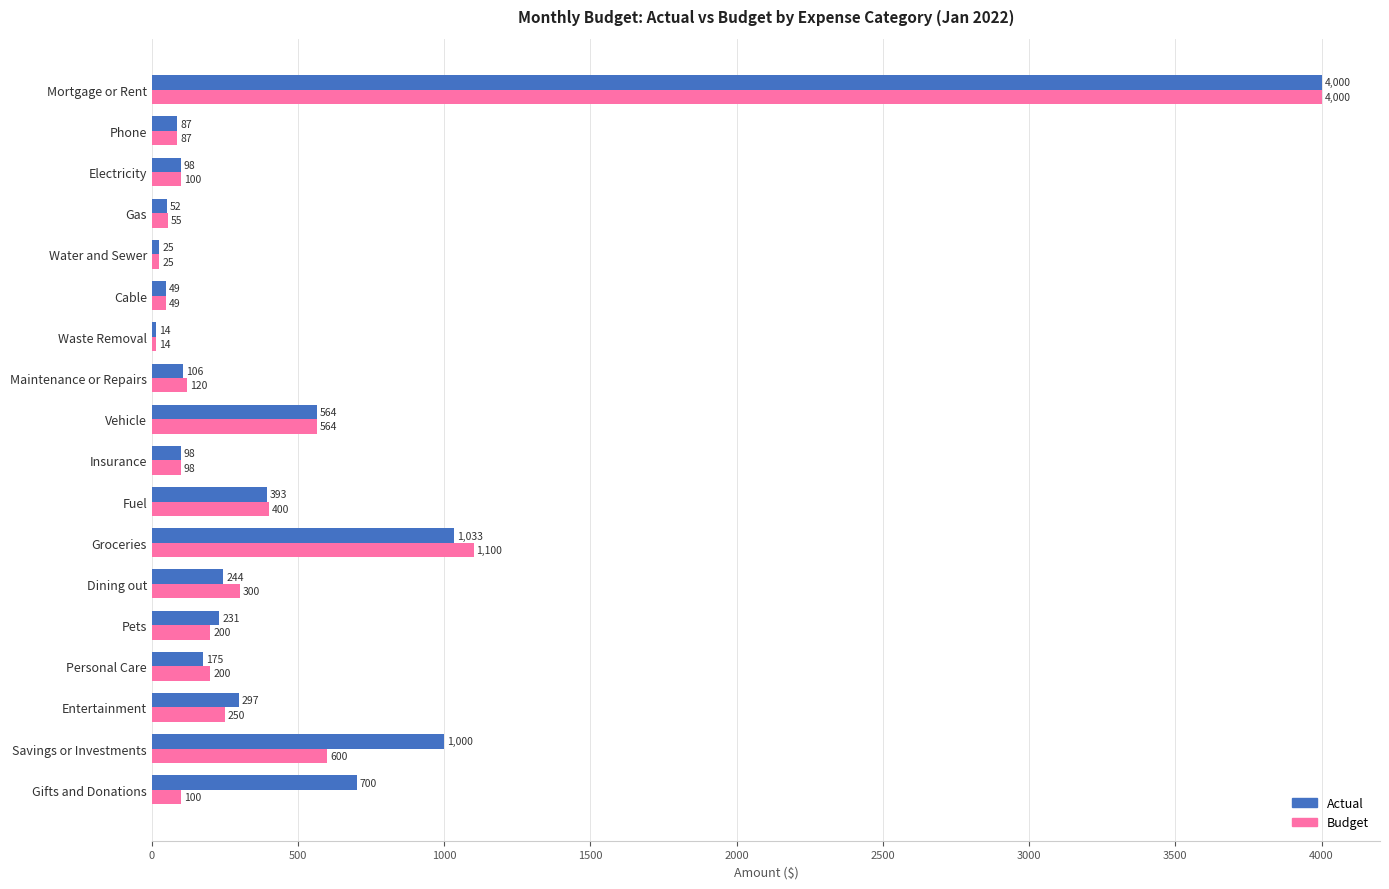

What are all the series names shown in the legend?

Actual, Budget